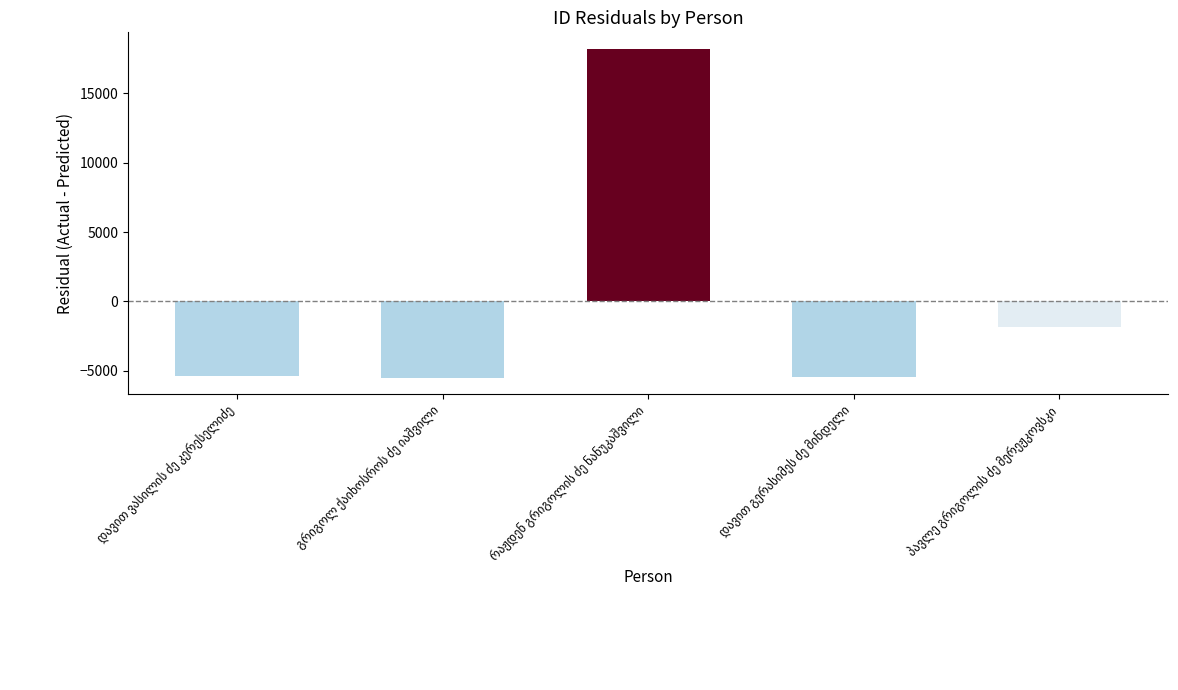

What is the minimum value shown in the chart?

-5498.2